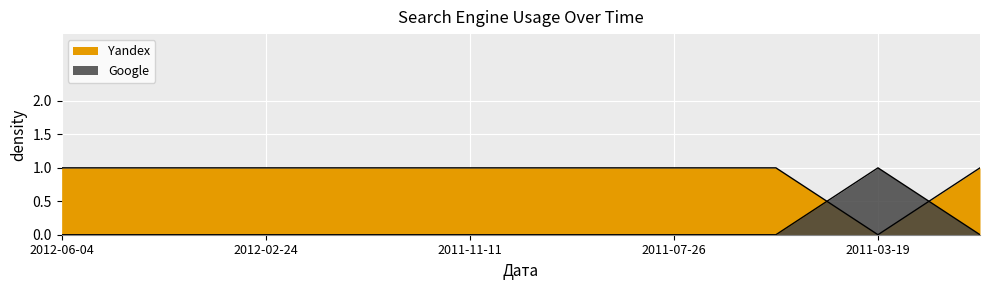

Reading left to right, what are all the values shown in this chart?

Yandex: 1	1	1	1	1	1	1	1	0	1
Google: 0	0	0	0	0	0	0	0	1	0